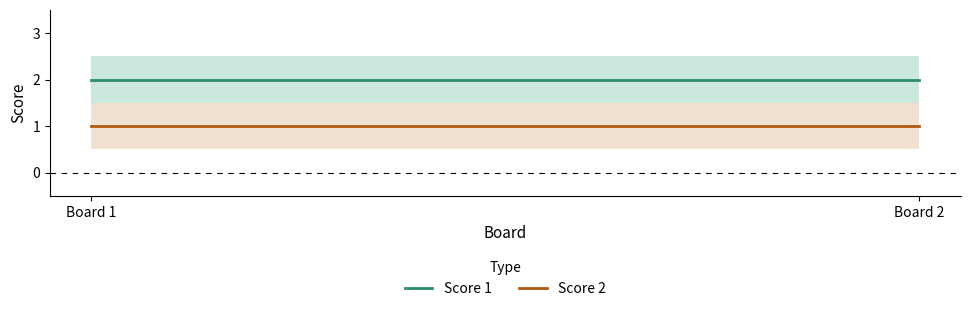

Count the number of data series in this chart.

2